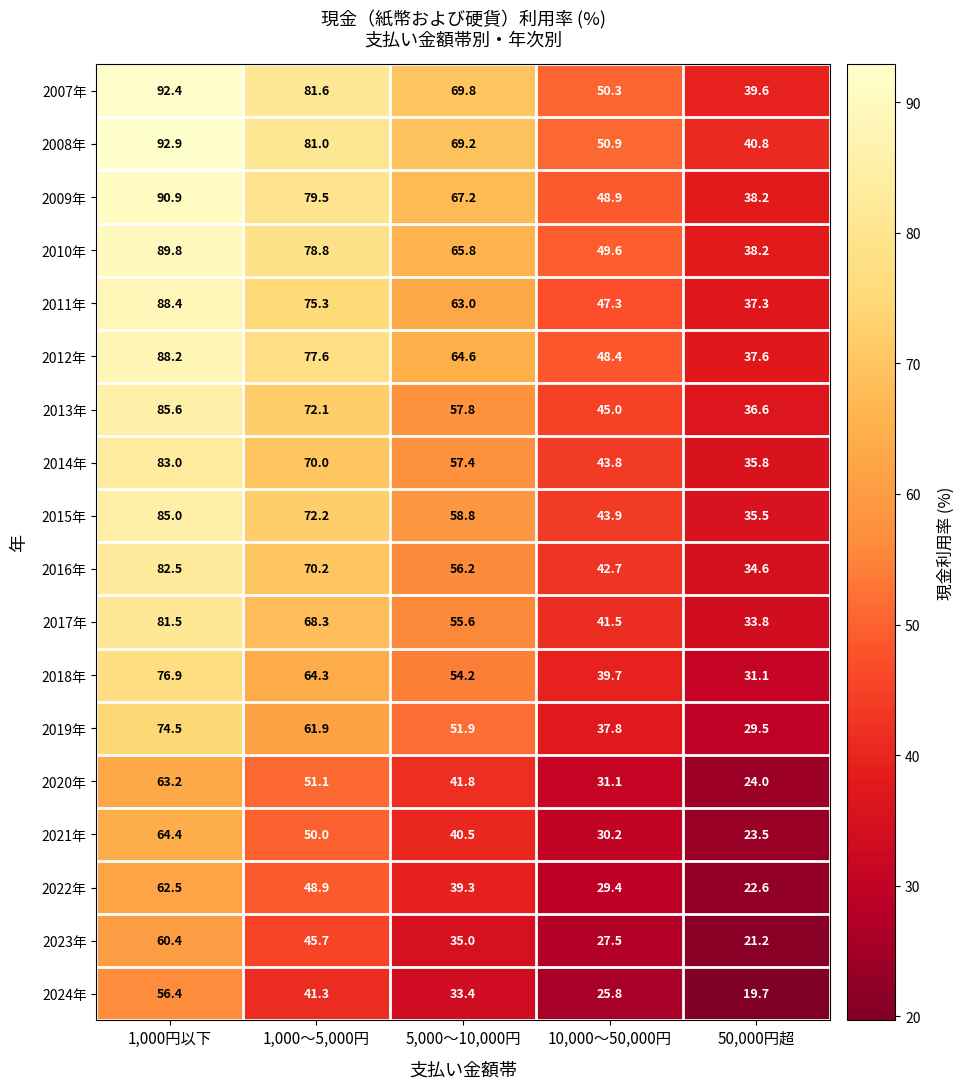

The value of 2016年 at 1,000円以下 is 18.5. True or false?

False